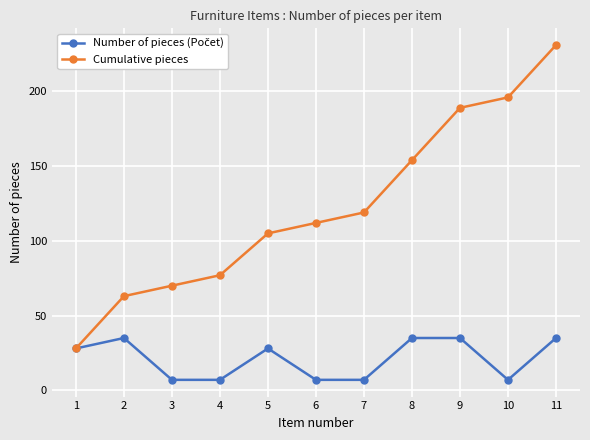

Rank the categories by Cumulative pieces value from lowest to highest.

1, 2, 3, 4, 5, 6, 7, 8, 9, 10, 11